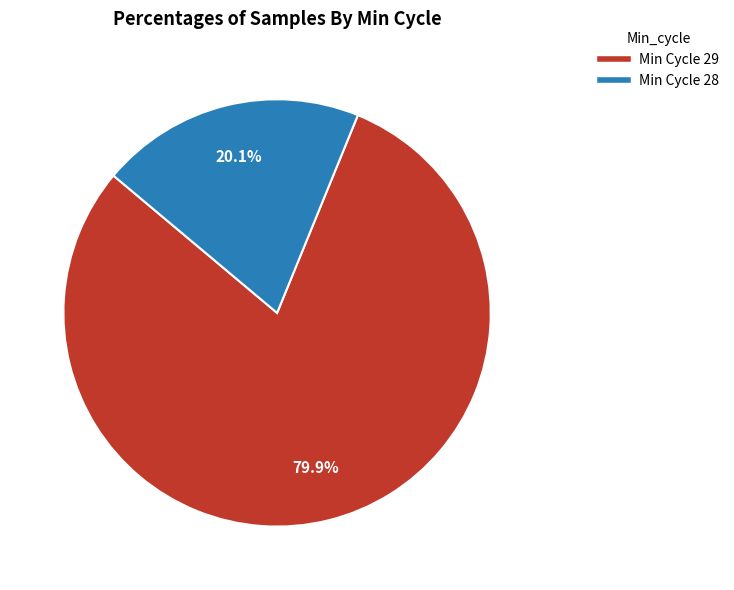

Rank the categories by value from lowest to highest.

Min Cycle 28, Min Cycle 29